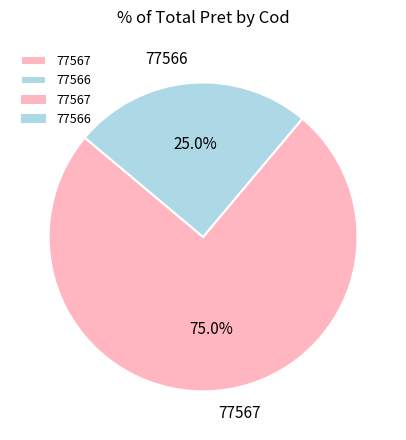

Is it true that 77566 is 25% of the pie?

True